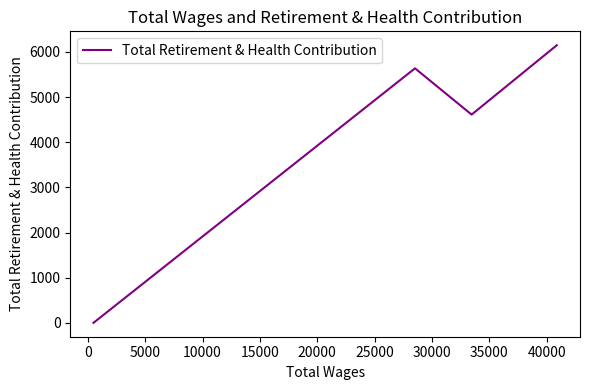

What is the difference between the second highest and minimum values?

5638